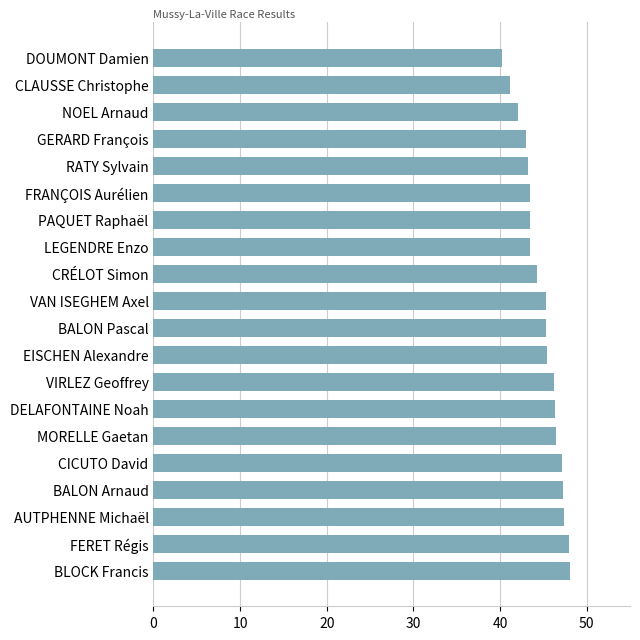

What is the average value?

44.9